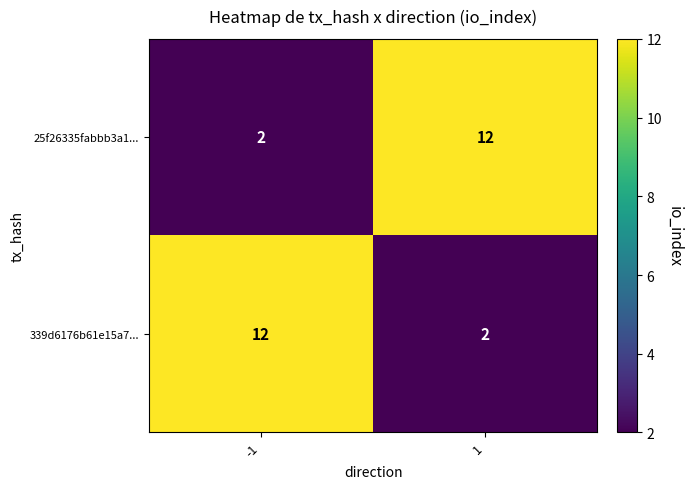

List the labels in order of 25f26335fabbb3a1... value, largest first.

1, -1